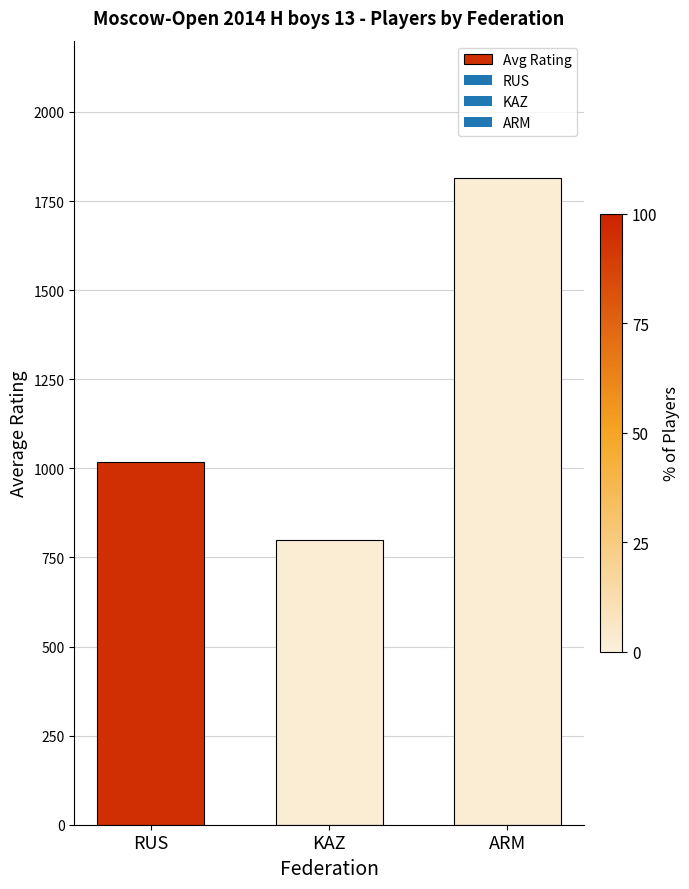

How many data points are above 1017?

2